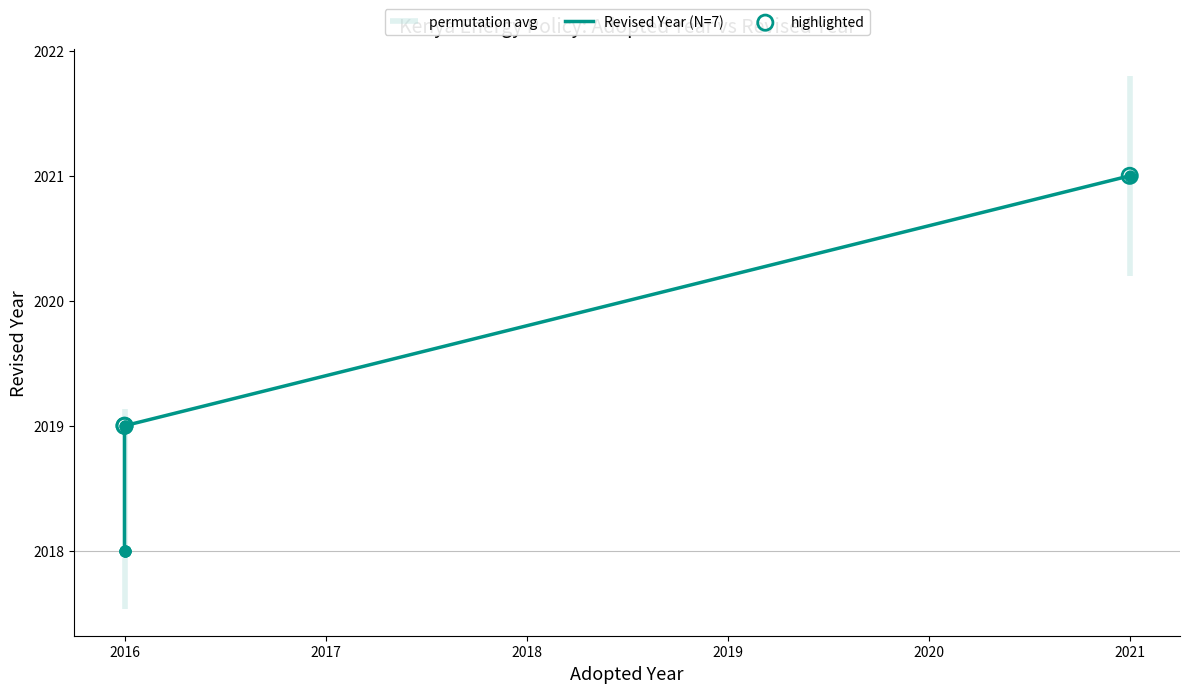

Between 2018 and 2021, which is larger?

2021